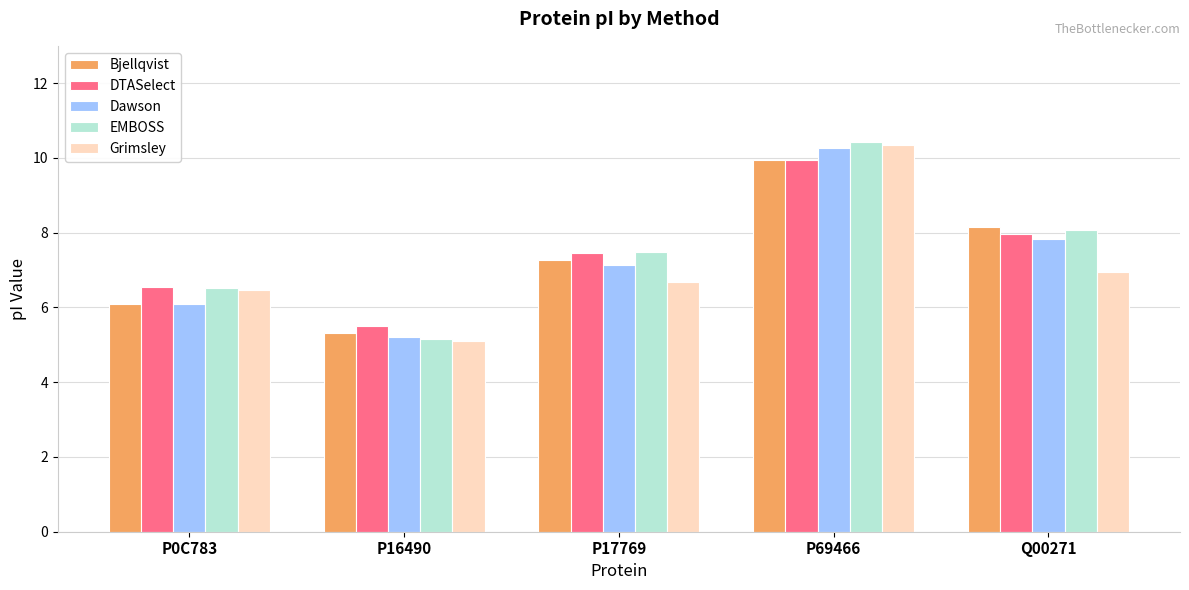

What is the value of the EMBOSS bar at the 2nd from the left?

5.2